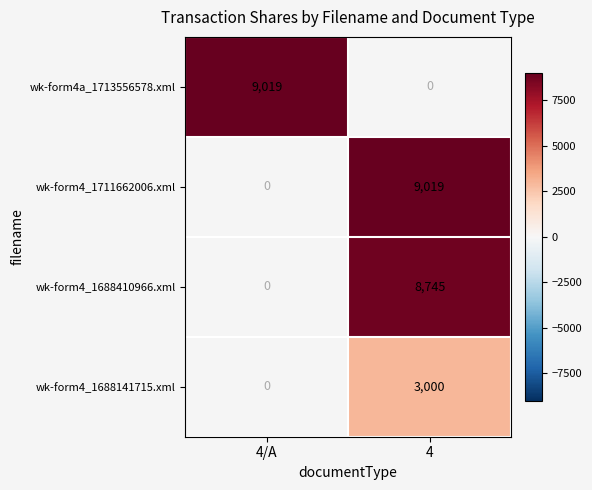

Is the value of wk-form4_1688141715.xml at 4 greater than the value of wk-form4_1688410966.xml at 4?

No